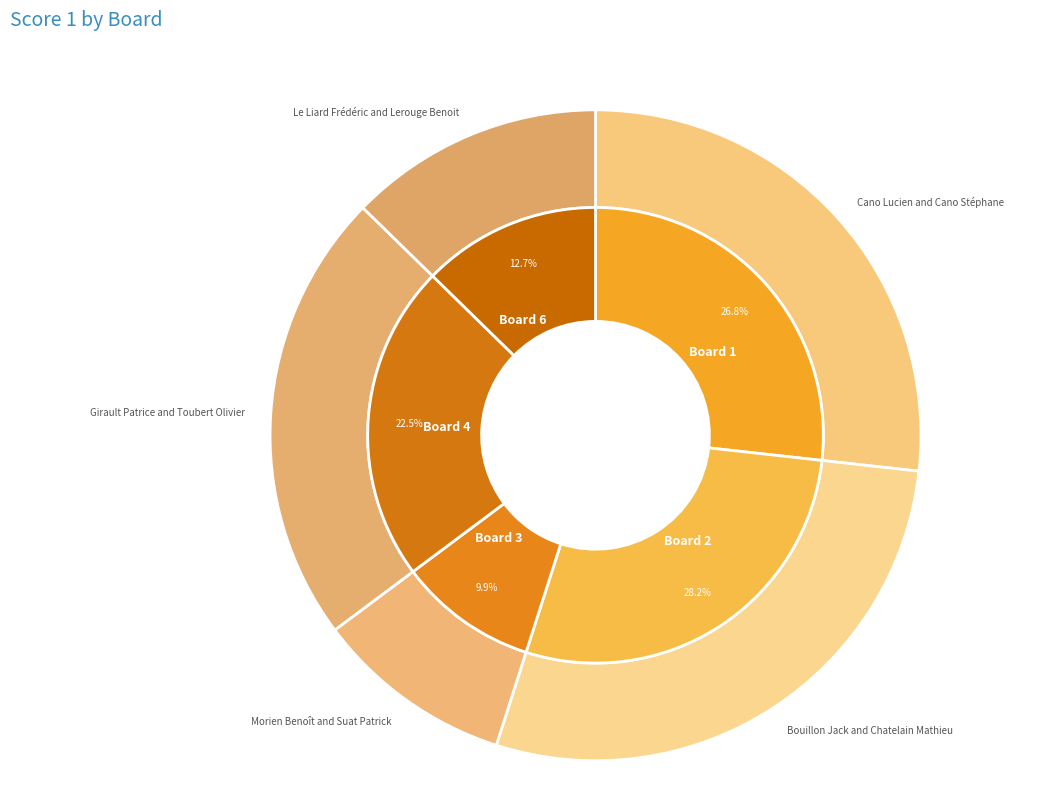

Is Board 6 the majority of the pie?

No